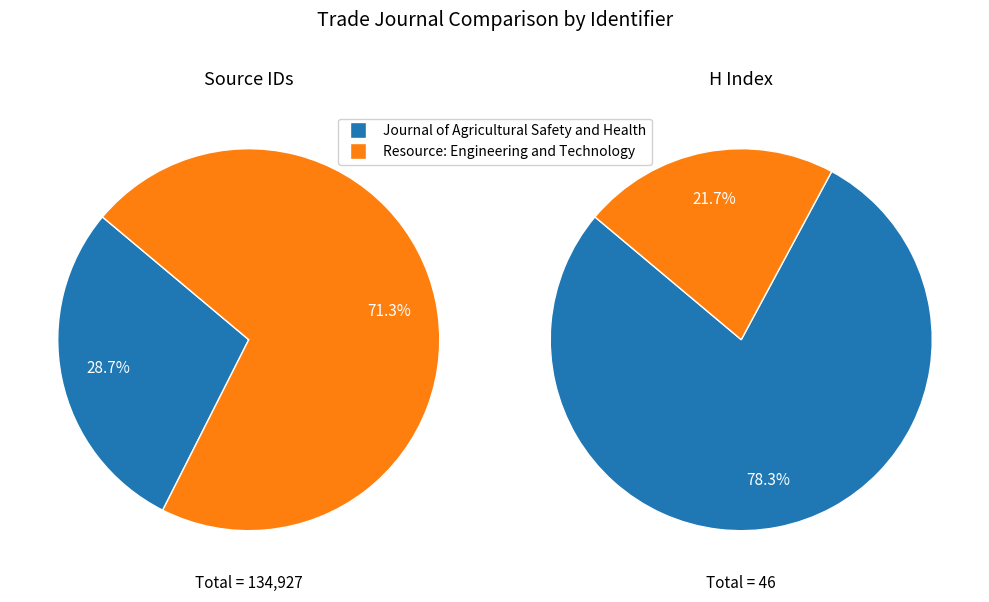

What is the smallest slice in the pie chart?

Resource: Engineering and Technology